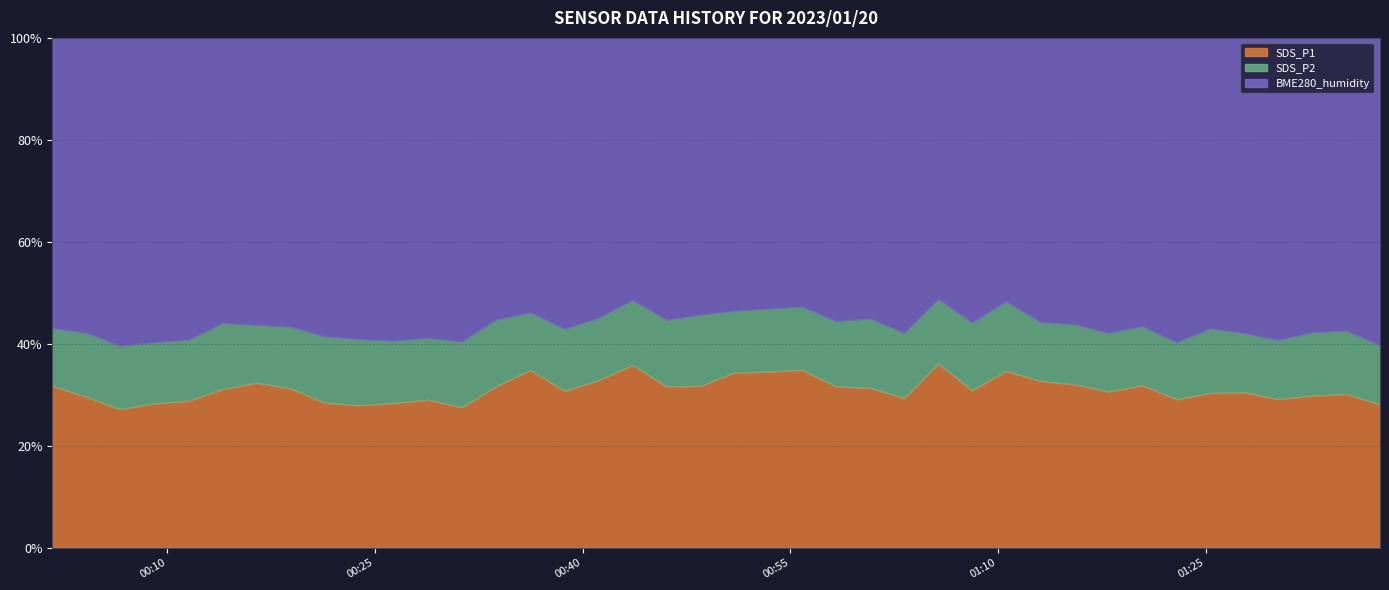

Where is the first local maximum for SDS_P2?

2023/01/20 00:04:09